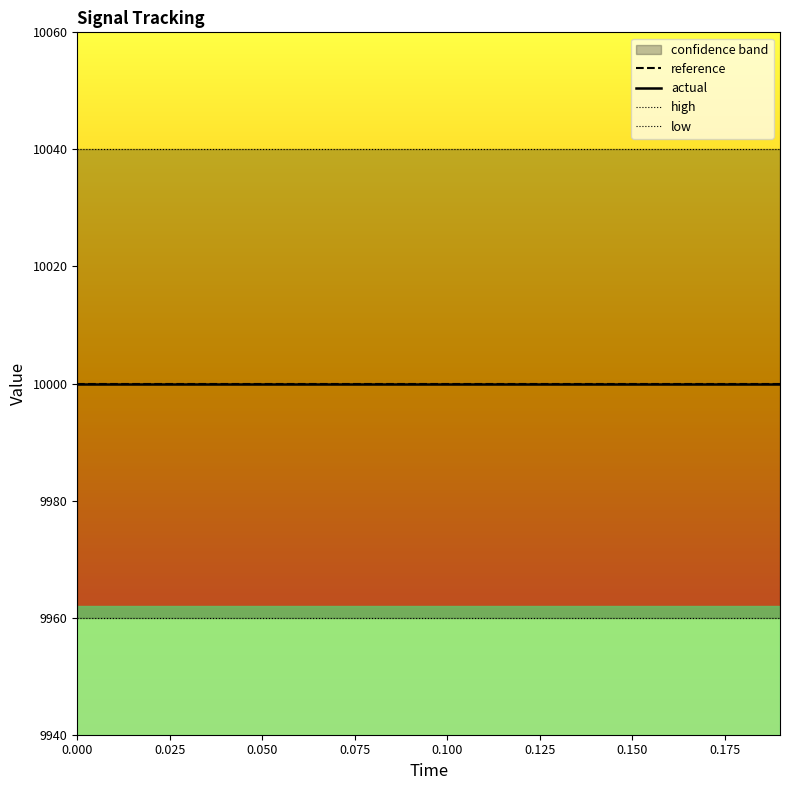

Between 9 and 0.125, which is larger?

9